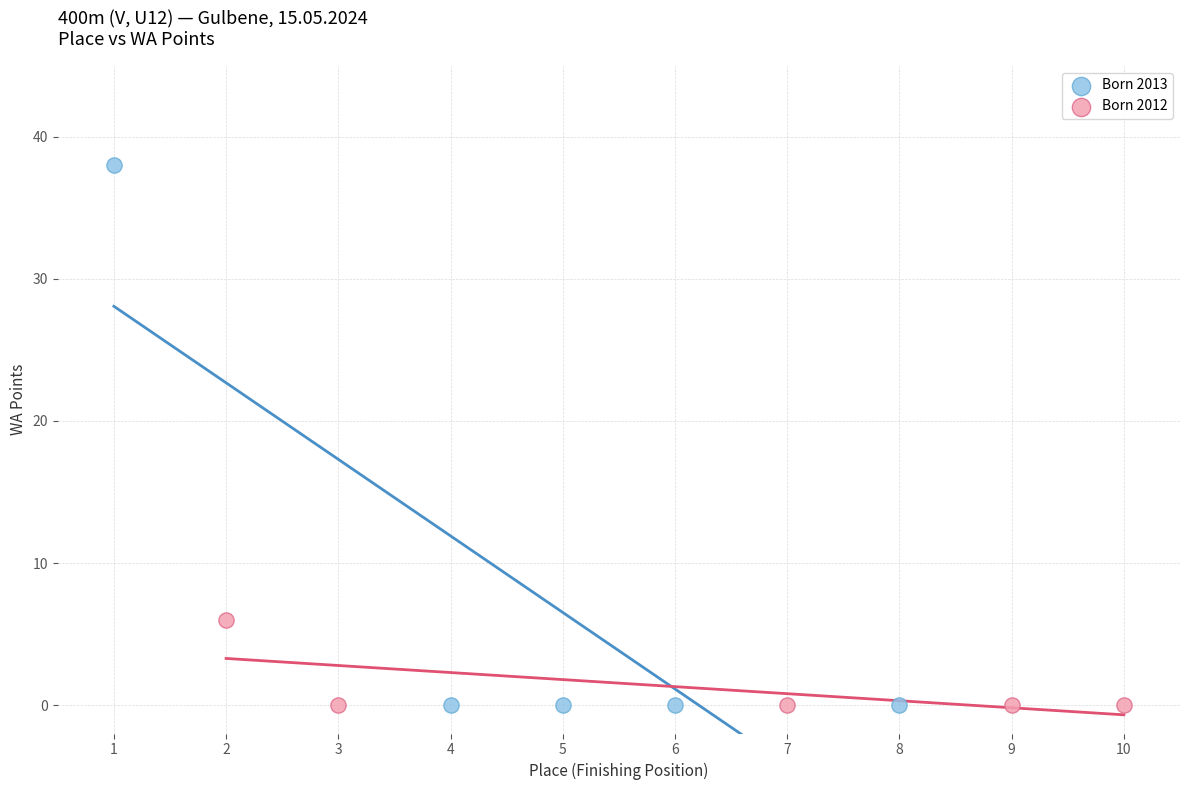

Which series contains the highest Y value?

Born 2013